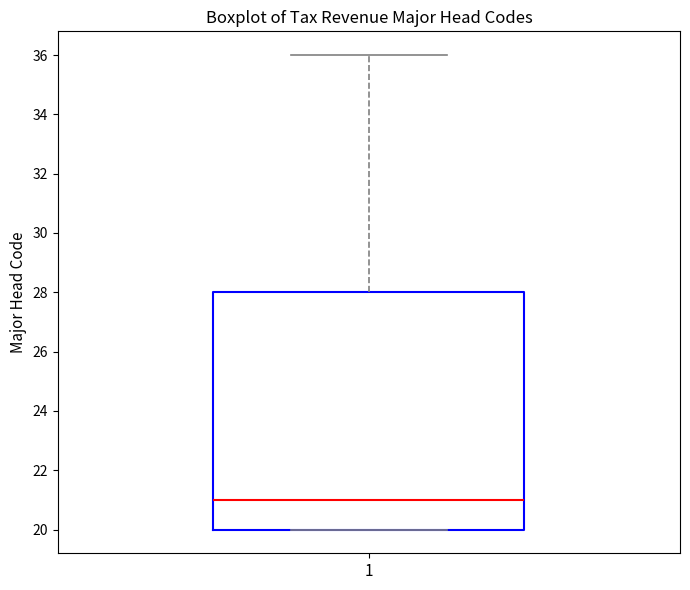

Read this box plot against the y-axis: the position of the median line, the range covered by the box, and the ends of both whiskers. The values are not printed on the chart, so give them approximately, as read against the axis.

median 21, box 20 to 28, whiskers 20 to 36